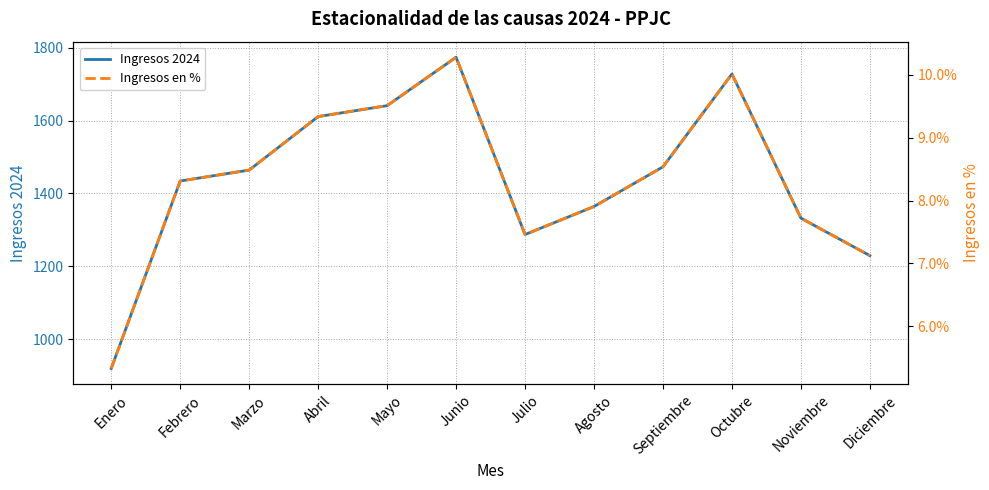

Where does the Ingresos 2024 series first go above 1464?

Abril